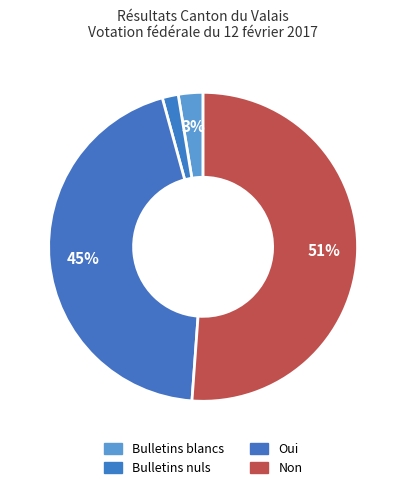

How many segments does this pie chart have?

4